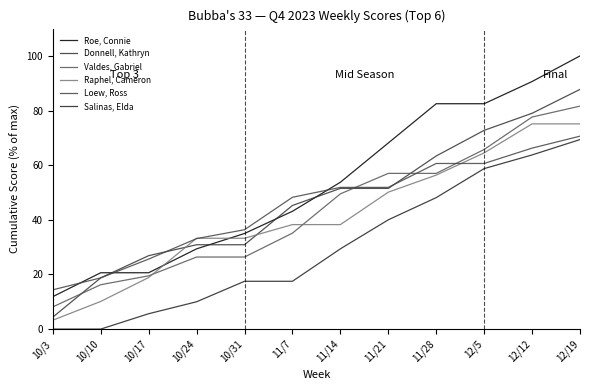

What value does the Raphel, Cameron series have at 11/21?

50.1